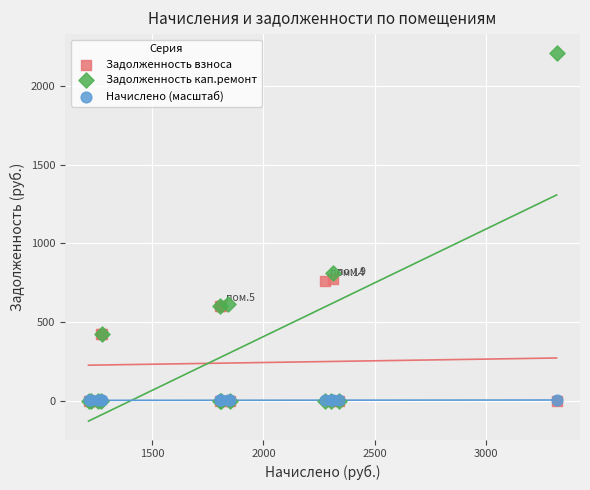

Across all series, what Y value is closest to 1106?

810.3